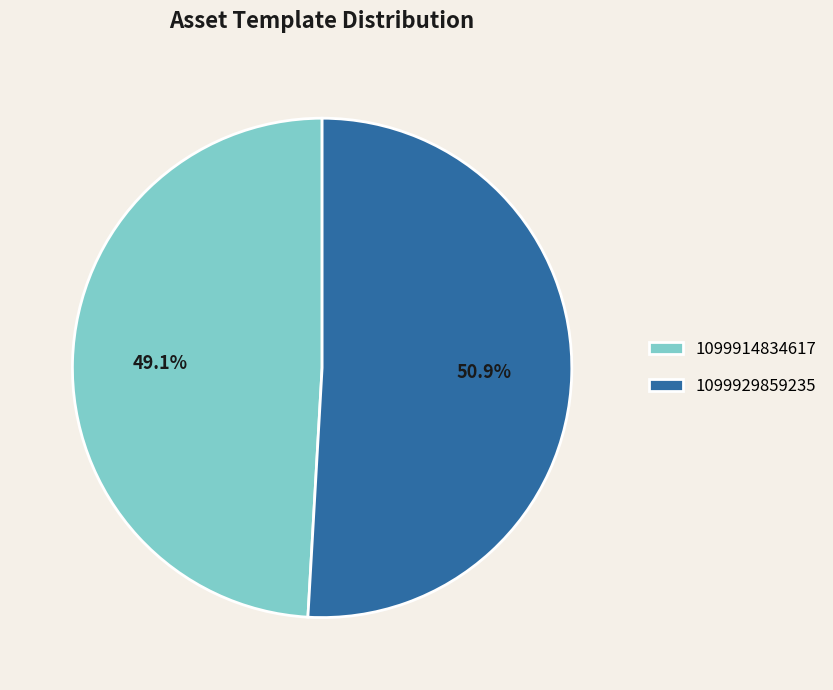

Which has a higher value, 1099929859235 or 1099914834617?

1099929859235